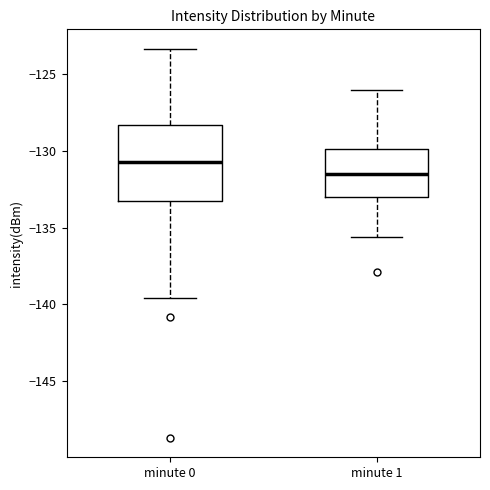

Which box is the tallest, from its lower edge to its upper edge?

minute 0